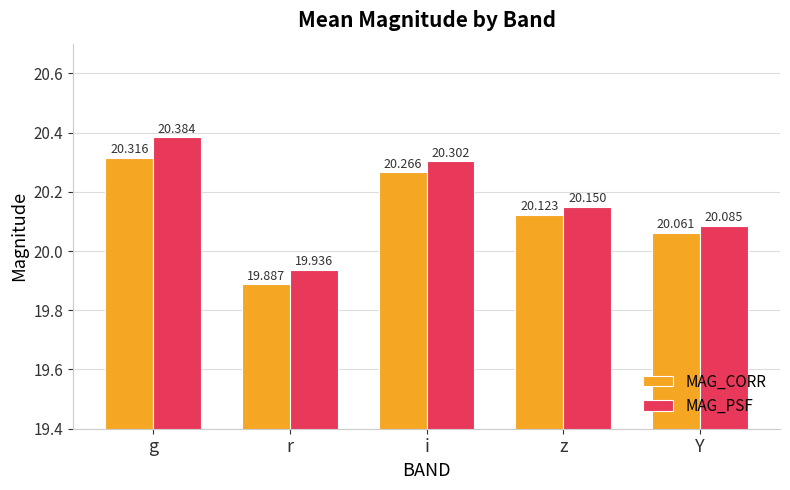

Which series has the largest range (max minus min)?

MAG_PSF